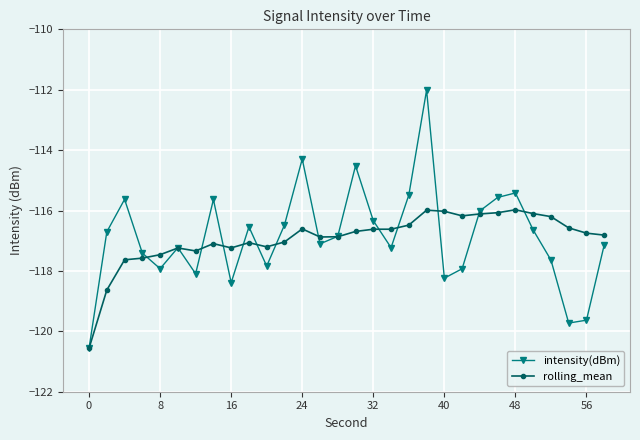

What is the difference between the maximum and minimum values in the rolling_mean series?

4.6